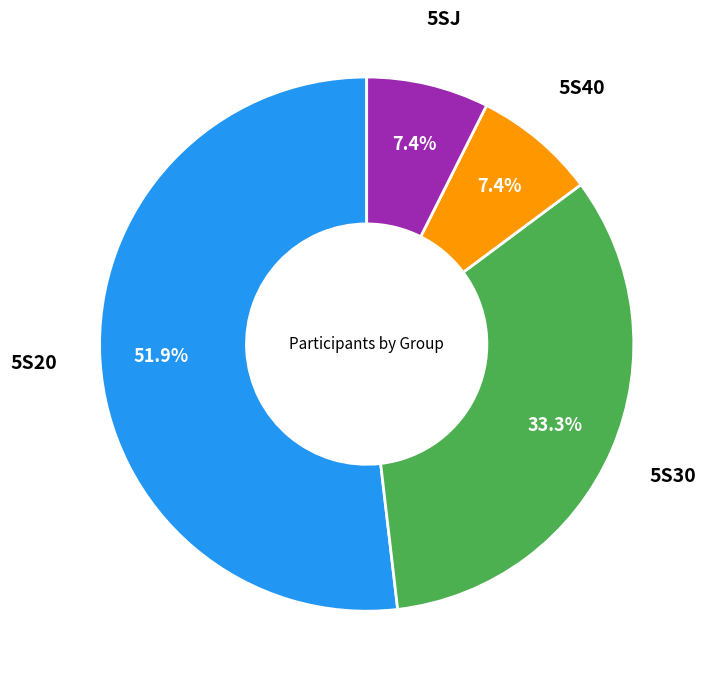

Is there any slice that represents more than half of the pie?

Yes